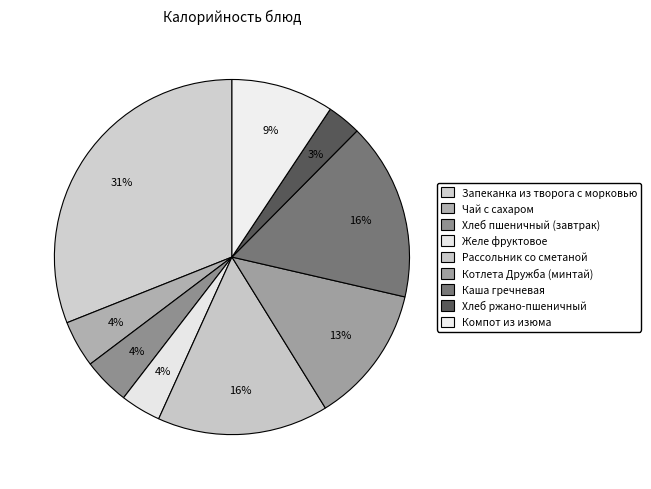

Does Хлеб пшеничный (завтрак) account for over 50% of the chart?

No